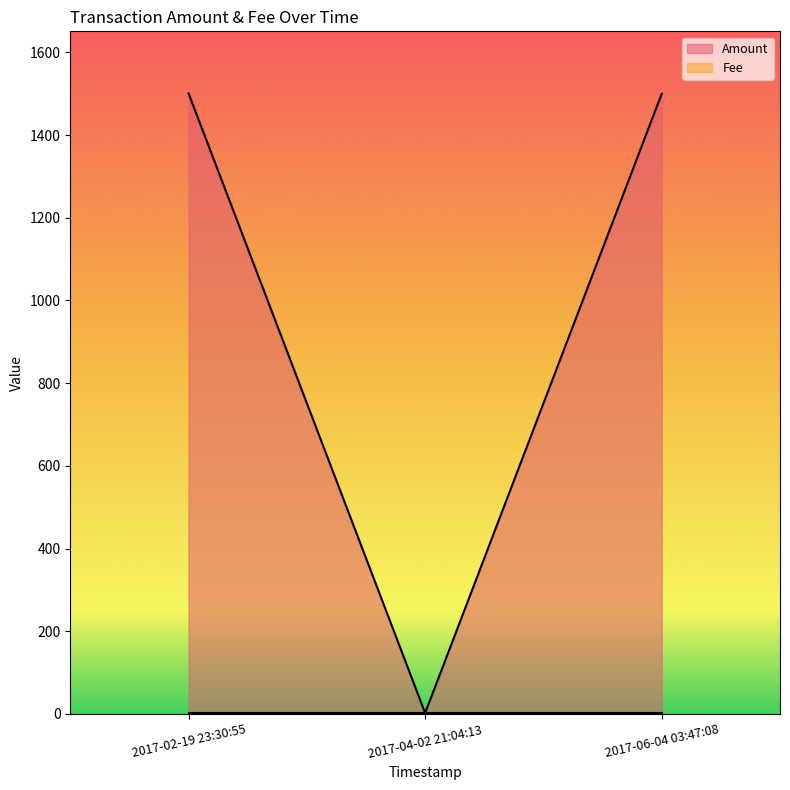

At which label does Amount first exceed 1500?

2017-02-19 23:30:55